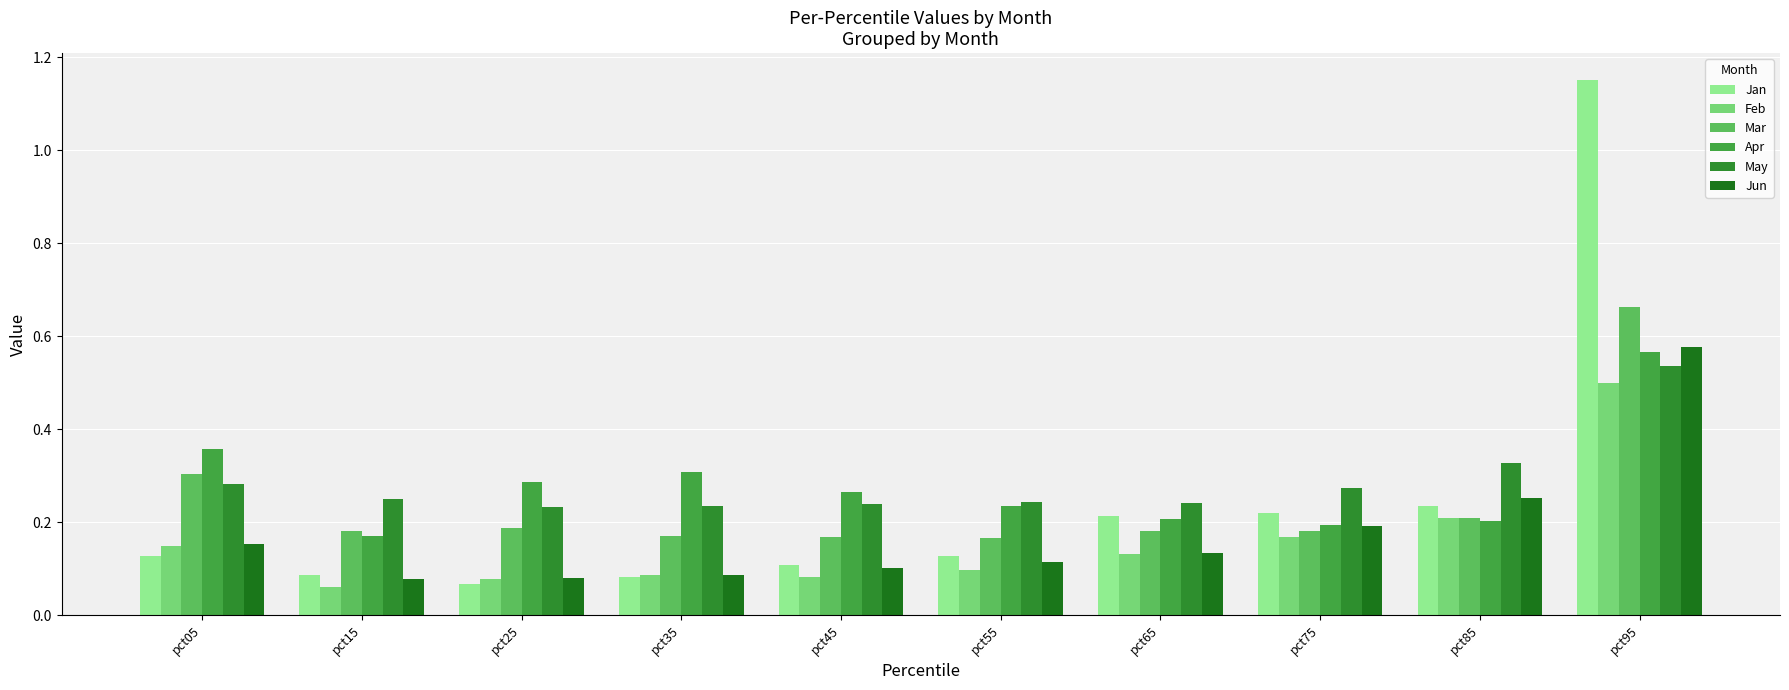

Between pct65 and pct95, which series saw the biggest shift?

Jan